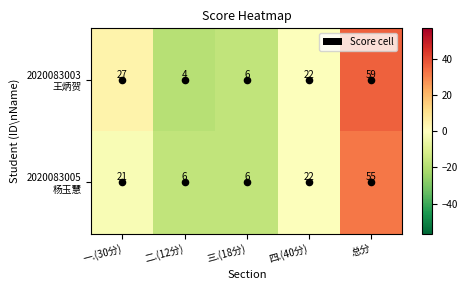

Count the number of data series in this chart.

2